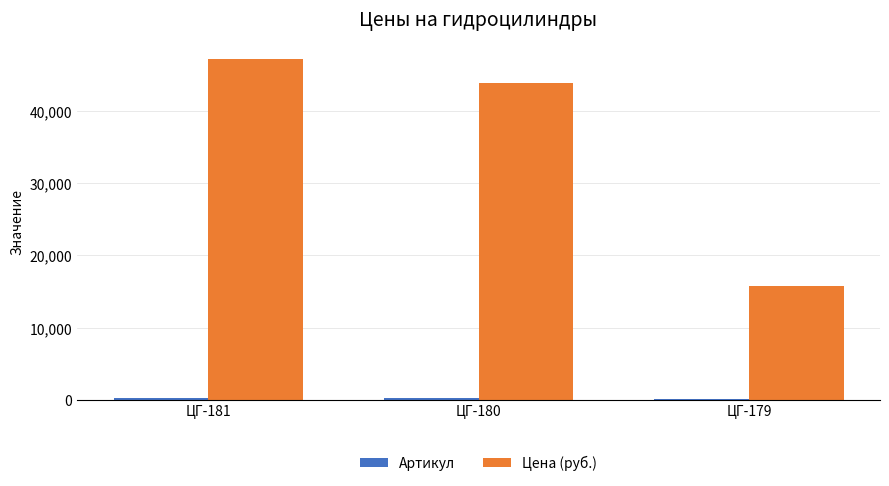

How many values in the Цена (руб.) series are below 43910?

1